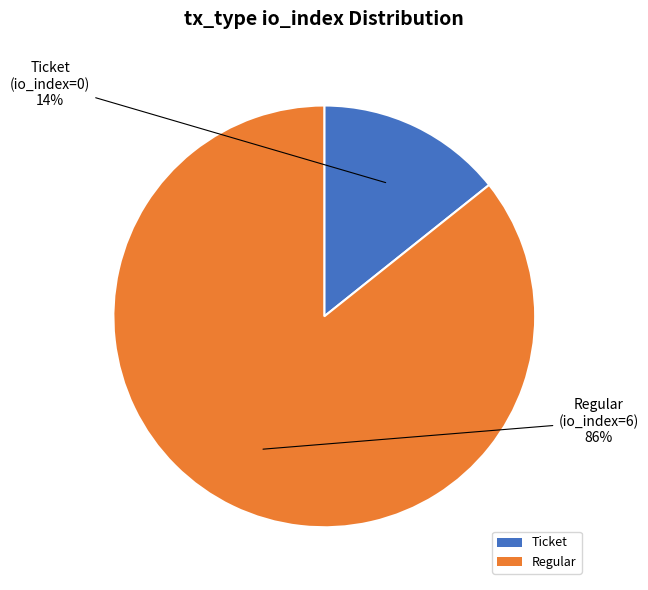

Is there any slice that represents more than half of the pie?

Yes